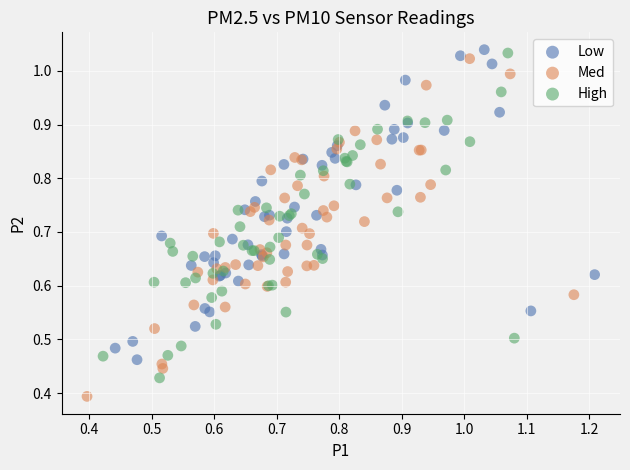

Which series reaches the minimum Y coordinate?

Med